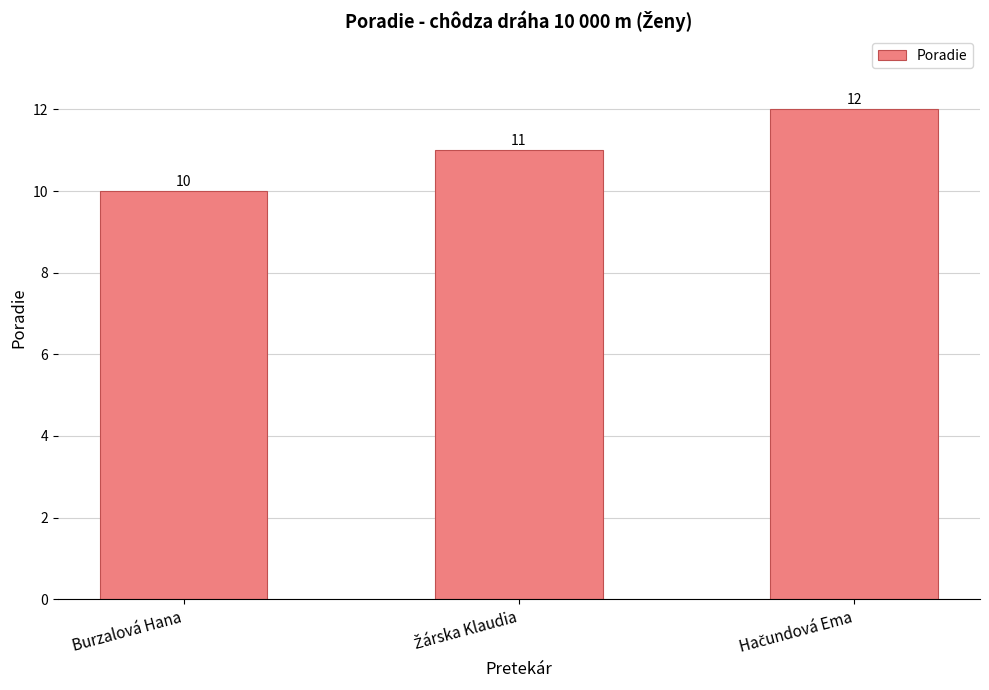

What is the average value?

11